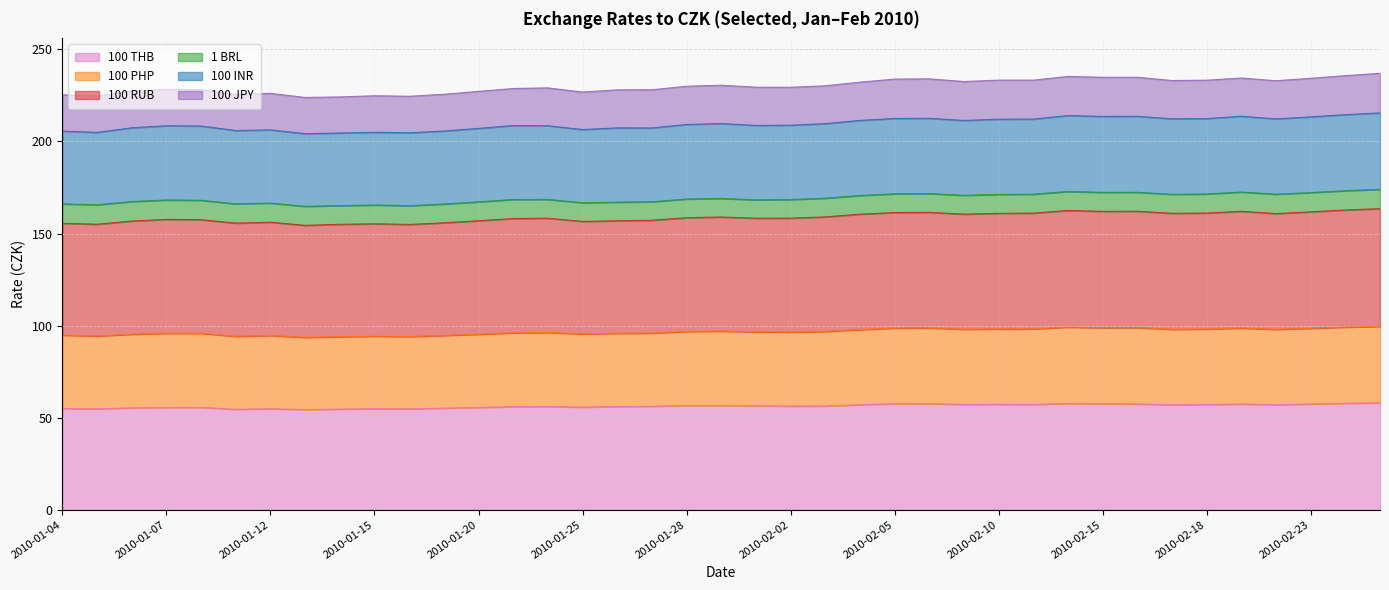

At how many categories does at least one series exceed 143?

39